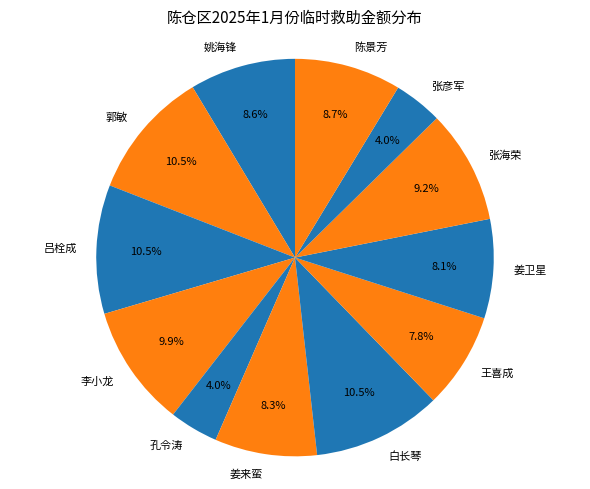

How much of the chart is everything except 张海荣?

90.8%